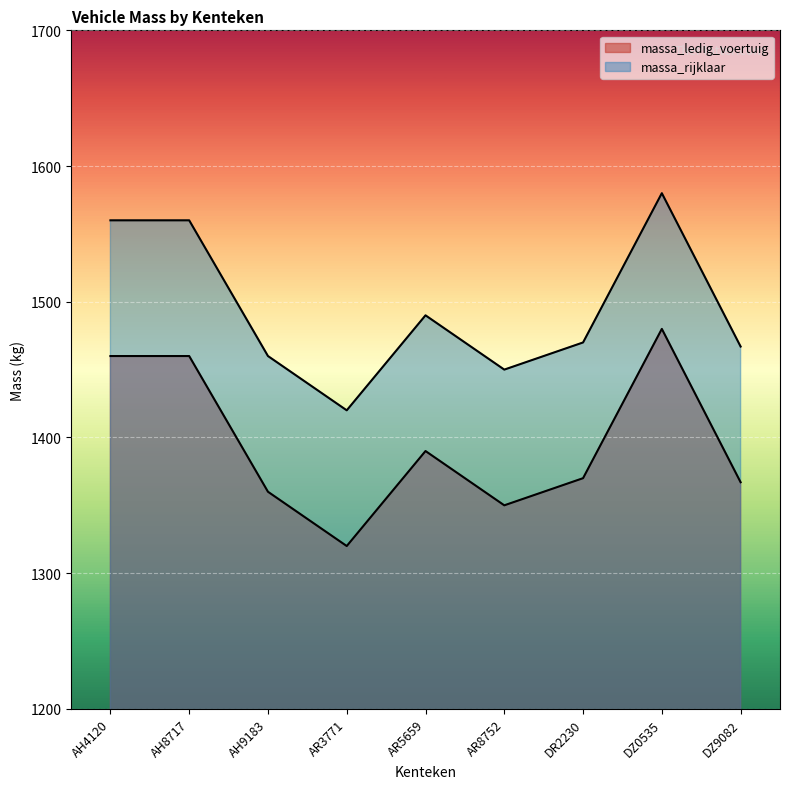

True or false: massa_ledig_voertuig has more than 2 points higher than both neighbors.

False